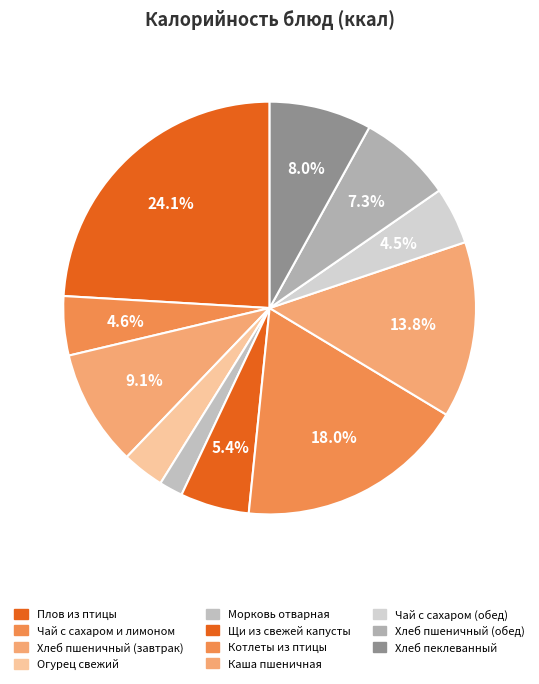

Is there any slice that represents more than half of the pie?

No